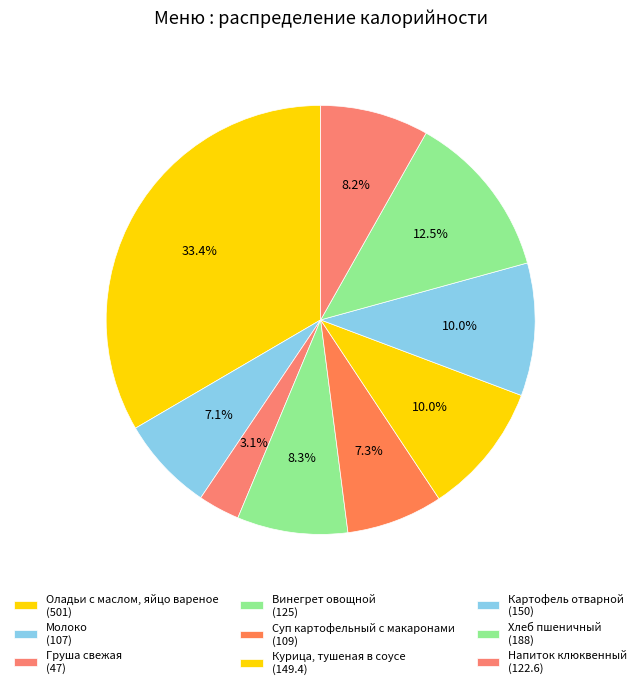

Rank the categories by value from lowest to highest.

Груша свежая, Молоко, Суп картофельный с макаронами, Напиток клюквенный, Винегрет овощной, Курица, тушеная в соусе, Картофель отварной, Хлеб пшеничный, Оладьи с маслом, яйцо вареное